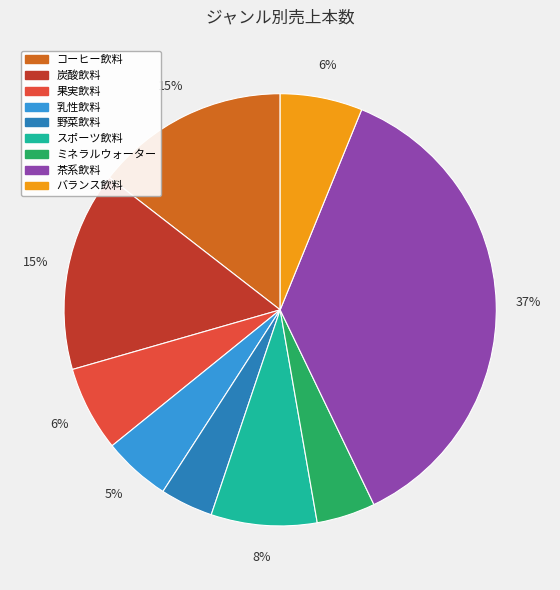

To the nearest percent, what is the difference between the 乳性飲料 and 果実飲料 slice percentages?

1%